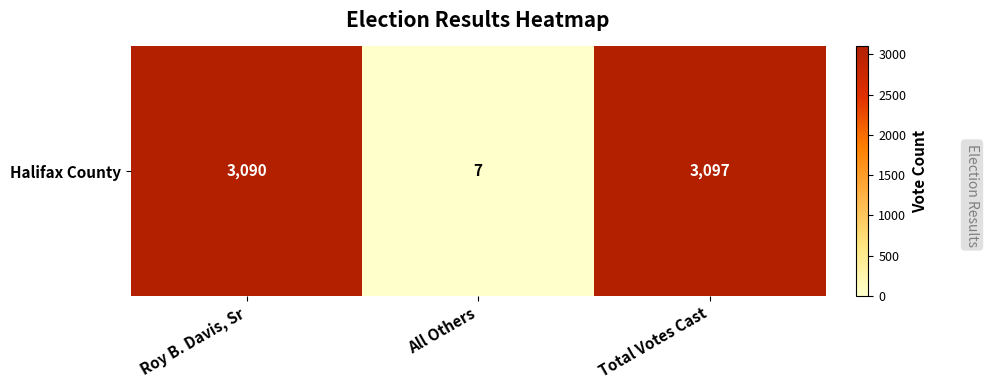

Reading right to left, list all the values displayed in this chart.

Total Votes Cast=3097	All Others=7	Roy B. Davis, Sr=3090